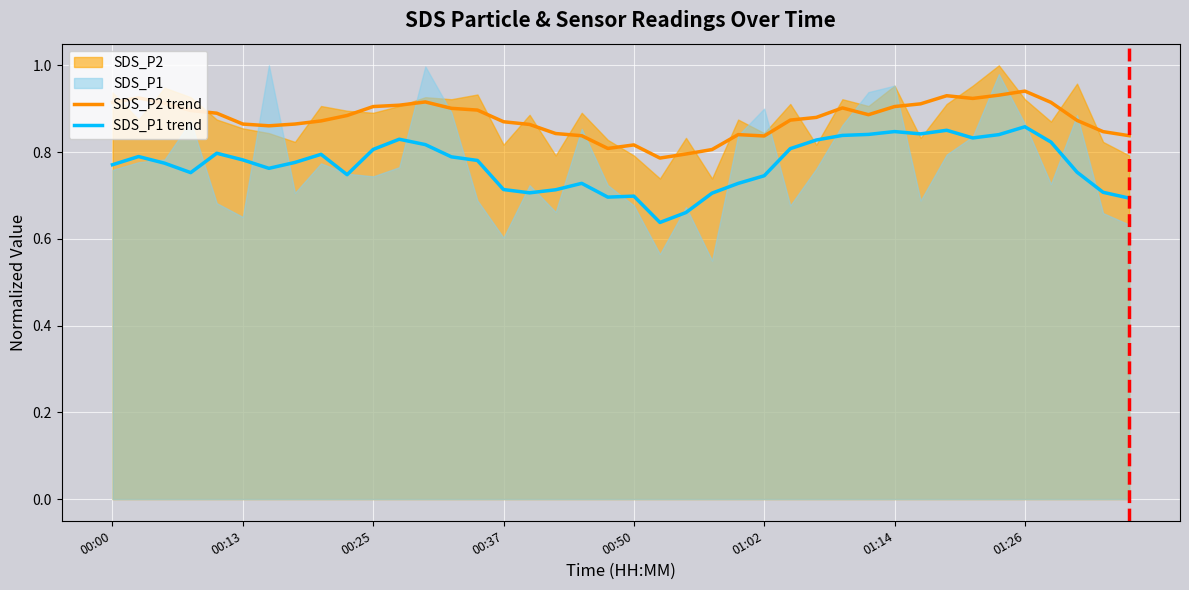

True or false: SDS_P1 trend and SDS_P2 trend cross at least once.

False